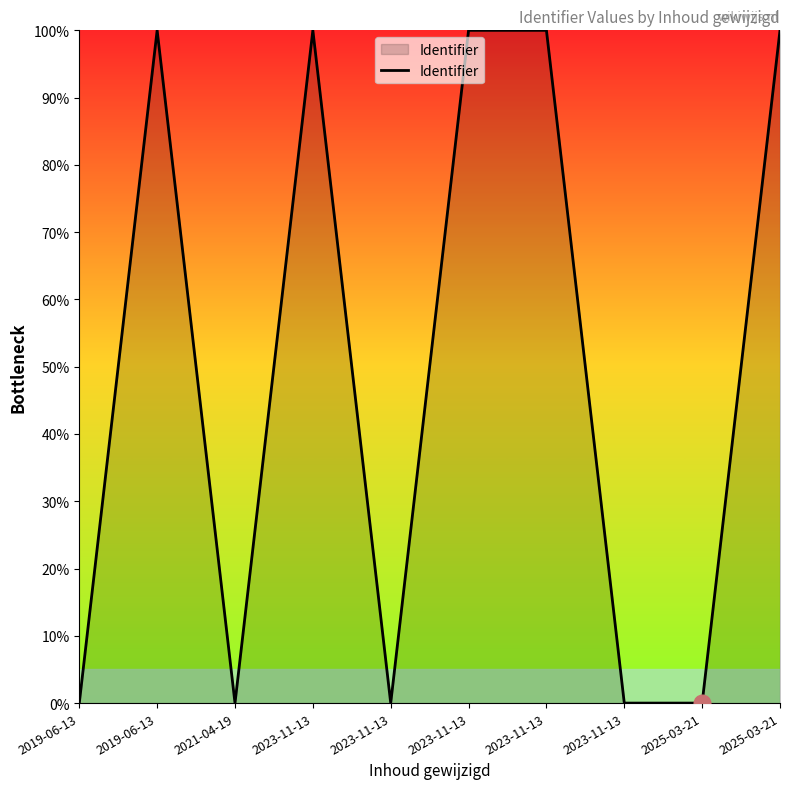

Does the chart have visible grid lines?

No